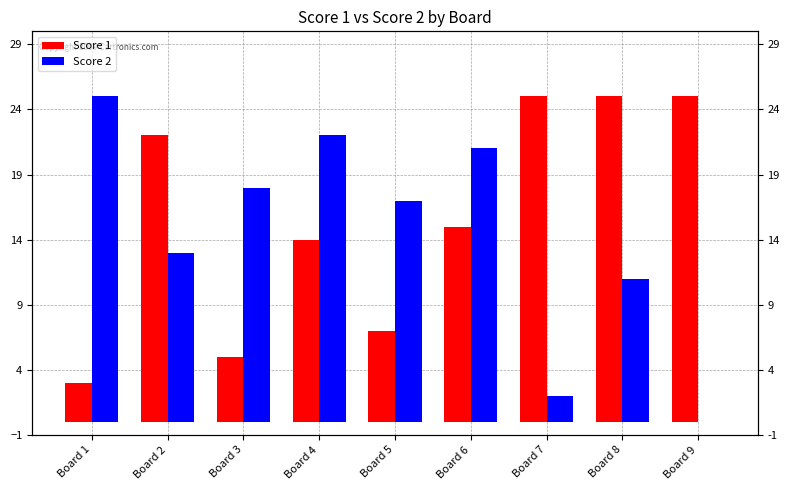

What is the difference between the second highest and second lowest values in the Score 1 series?

20